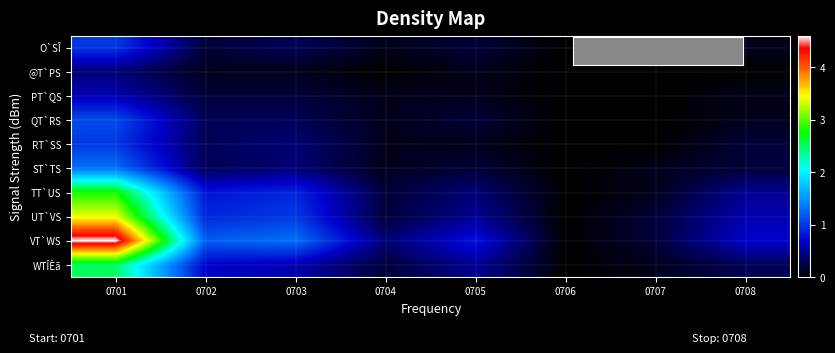

At which category is the sum across all series the highest?

0701